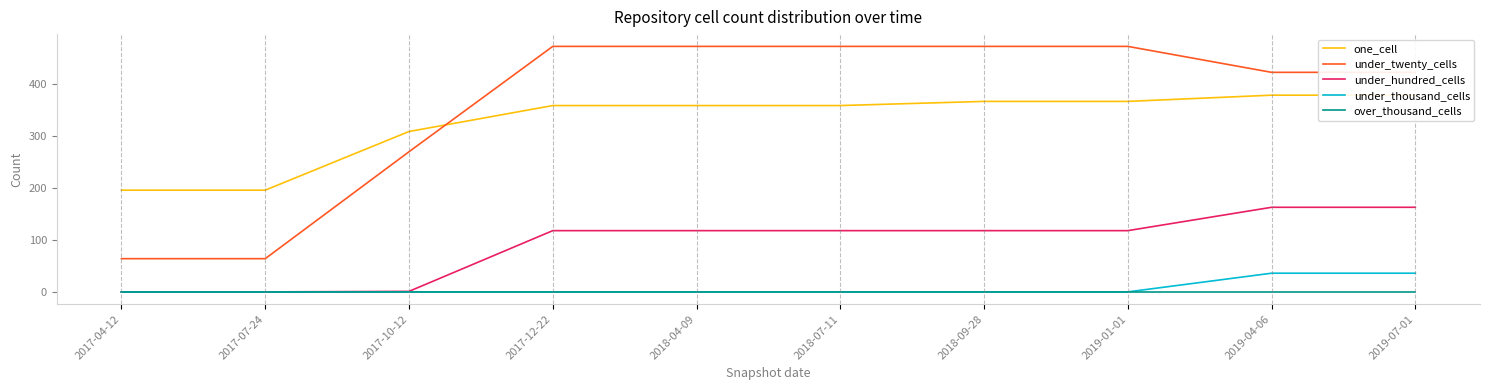

What is the label of the 10th point from the left?

2019-07-01